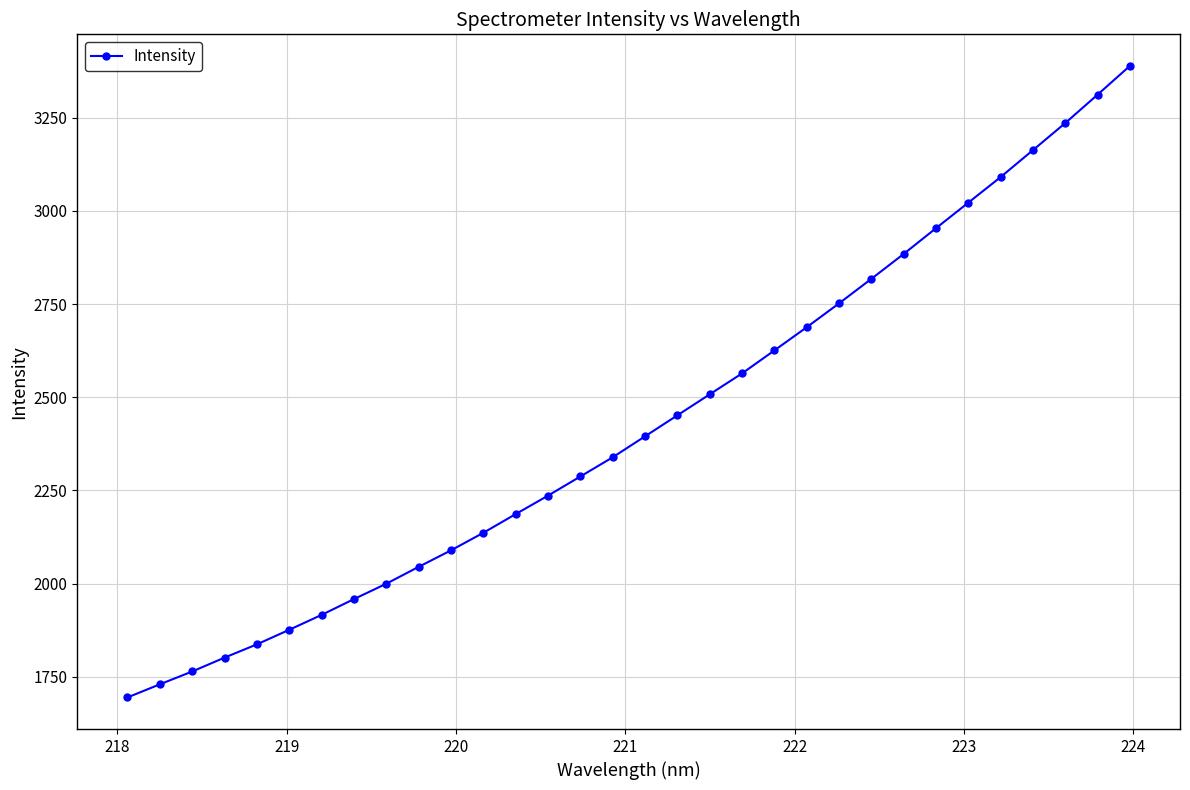

True or false: the data has more than 2 interior local peaks.

False